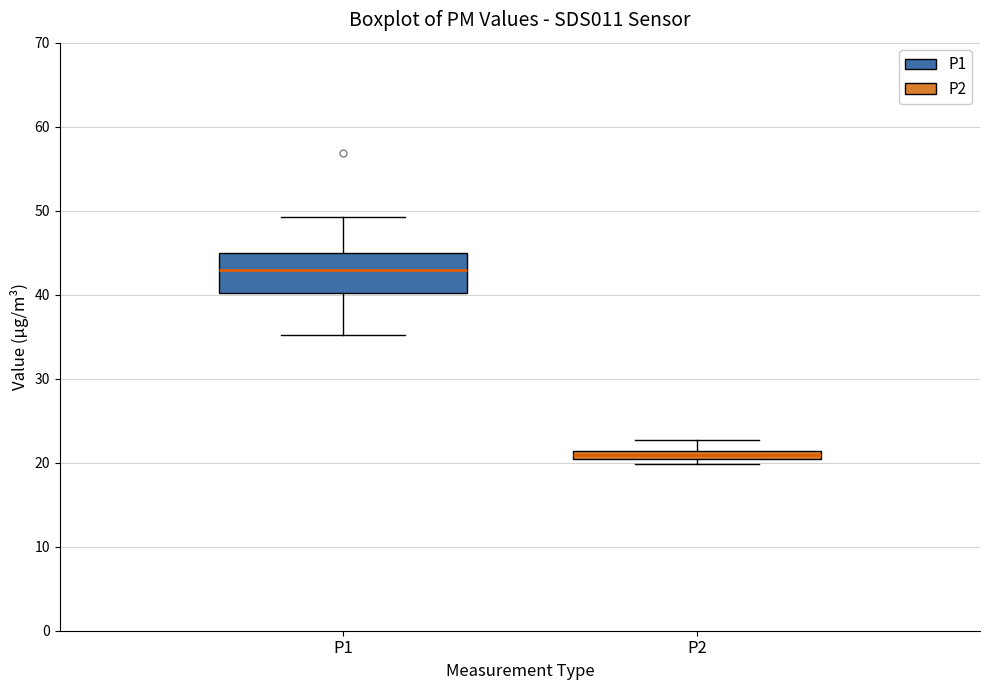

Which box has the lowest median line?

P2